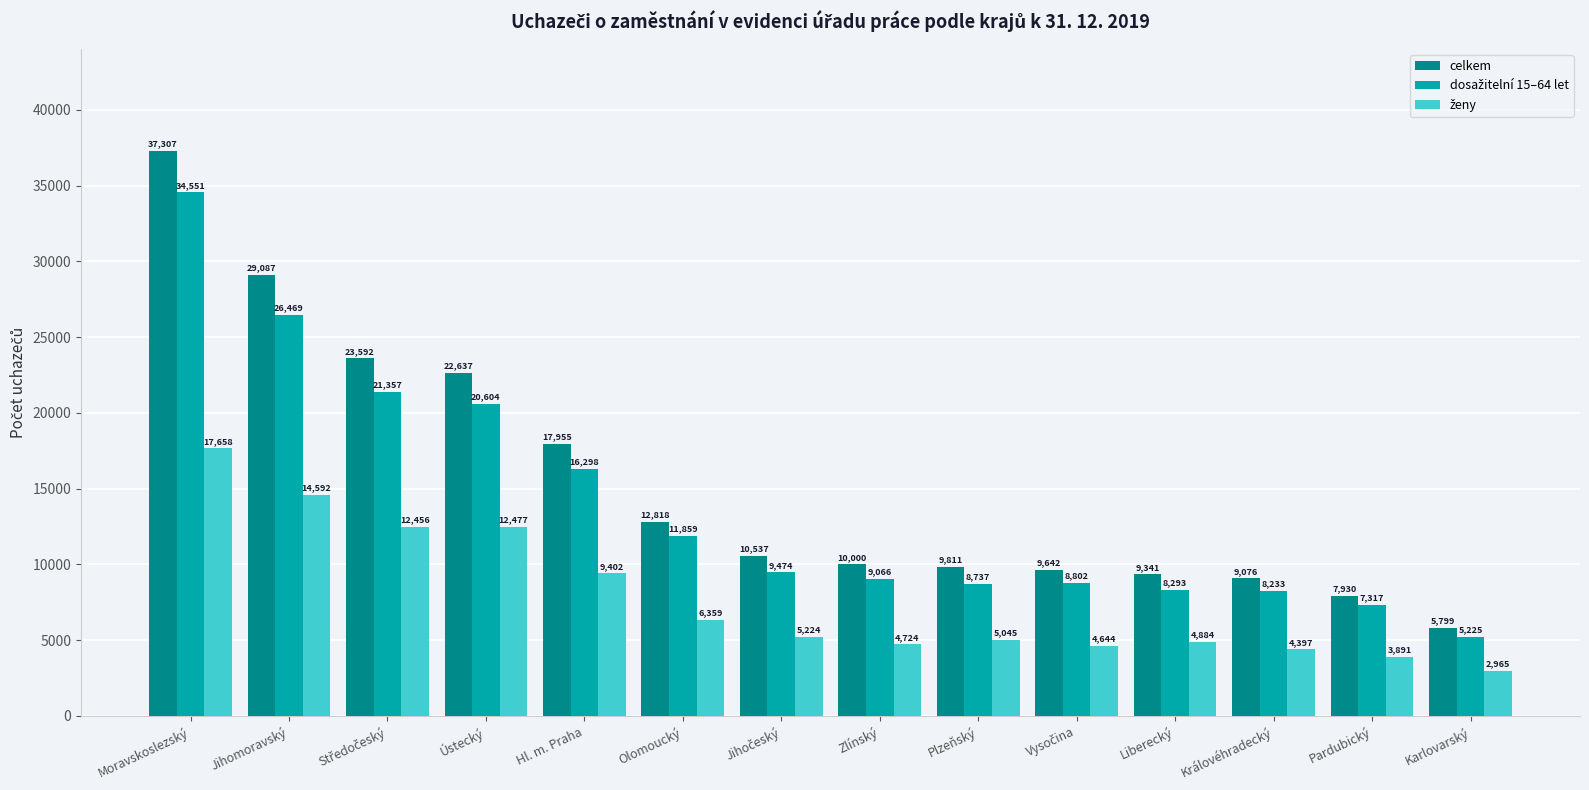

What is the smallest value displayed?

2965